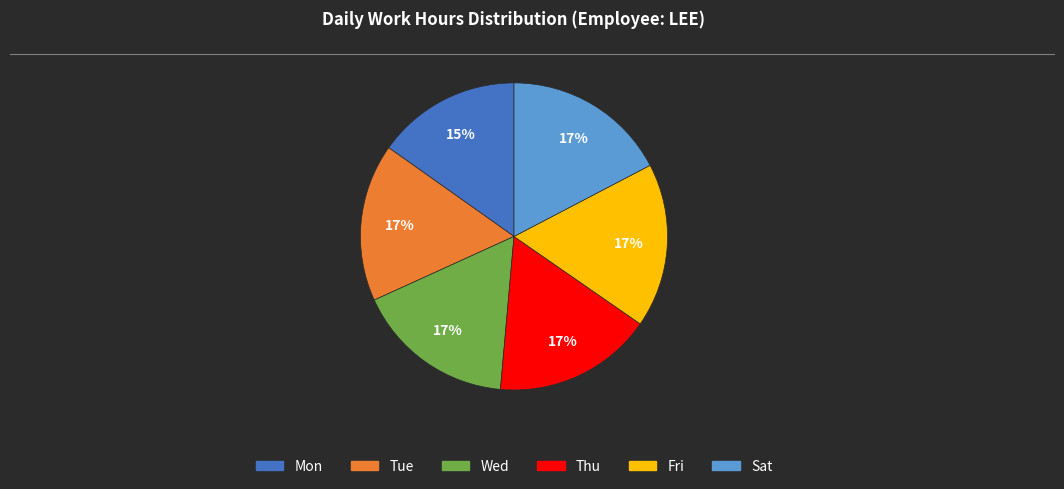

How many slices are in this pie chart?

6